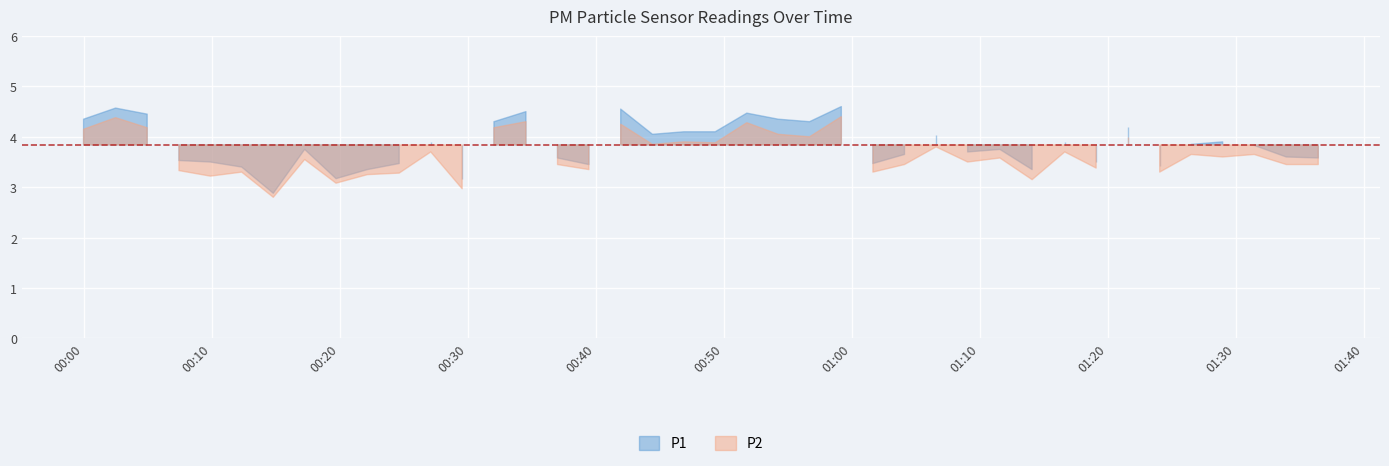

Where is the first local minimum for P1?

2023-02-01T00:14:49